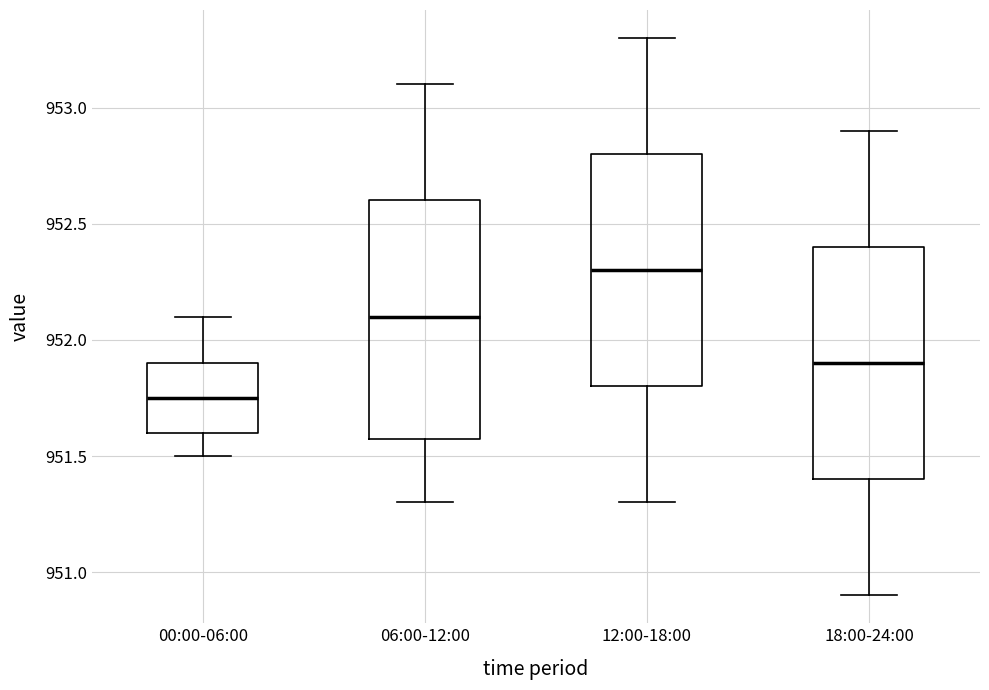

Where does the median line of the box for 00:00-06:00 sit on the y-axis? The values are not printed on the chart, so give them approximately, as read against the axis.

951.75